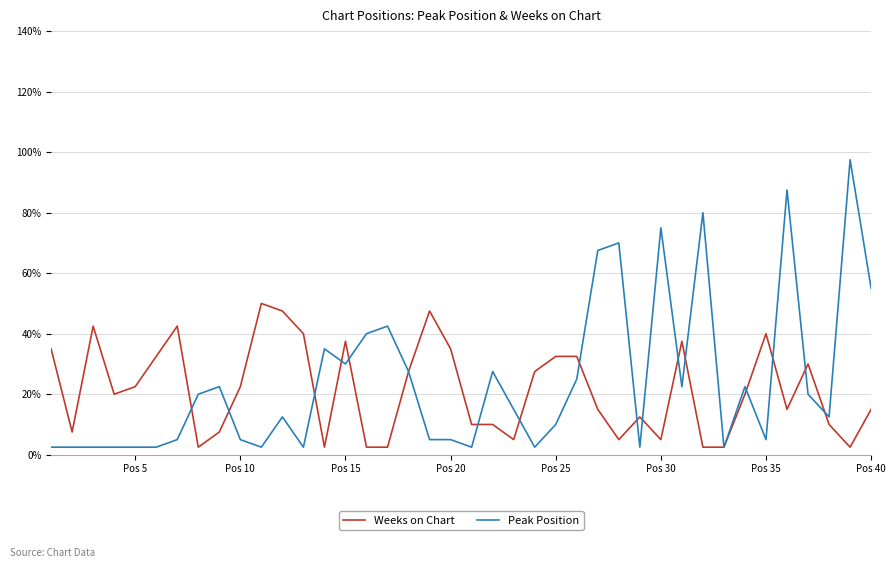

What is the difference between the maximum and minimum values in the Peak Position series?

95.0